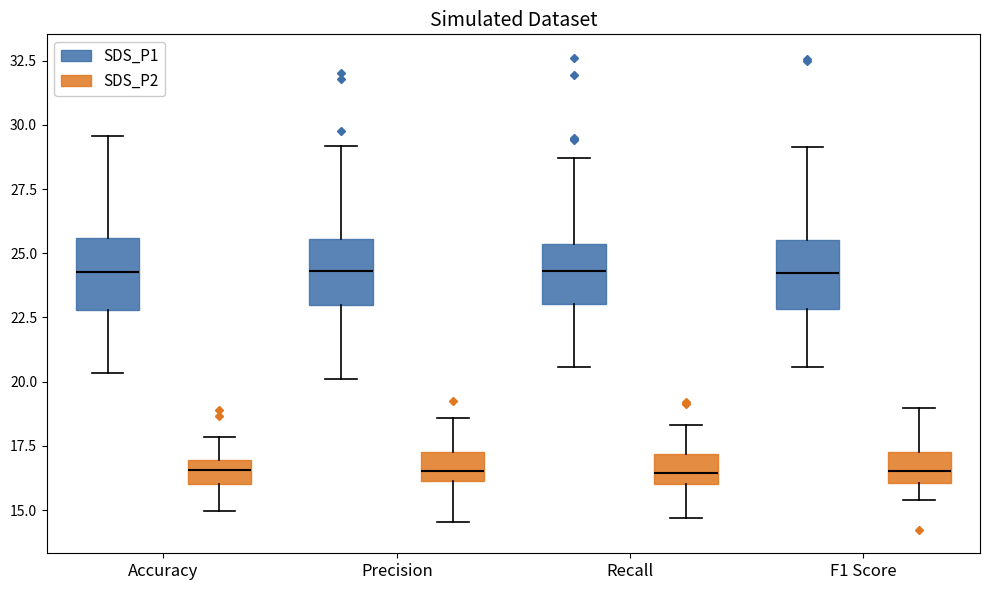

Reading left to right, transcribe this box plot: for each box, give where its median line is, the range the box spans, and where its two whiskers end, as read against the y-axis. The values are not printed on the chart, so give them approximately, as read against the axis.

Accuracy (SDS_P1): median 24.5, box 23.0 to 25.5, whiskers 20.5 to 29.5
Accuracy (SDS_P2): median 16.5, box 16.0 to 17.0, whiskers 15.0 to 18.0
Precision (SDS_P1): median 24.5, box 23.0 to 25.5, whiskers 20.0 to 29.0
Precision (SDS_P2): median 16.5, box 16.0 to 17.5, whiskers 14.5 to 18.5
Recall (SDS_P1): median 24.5, box 23.0 to 25.5, whiskers 20.5 to 28.5
Recall (SDS_P2): median 16.5, box 16.0 to 17.0, whiskers 14.5 to 18.5
F1 Score (SDS_P1): median 24.0, box 23.0 to 25.5, whiskers 20.5 to 29.0
F1 Score (SDS_P2): median 16.5, box 16.0 to 17.0, whiskers 15.5 to 19.0